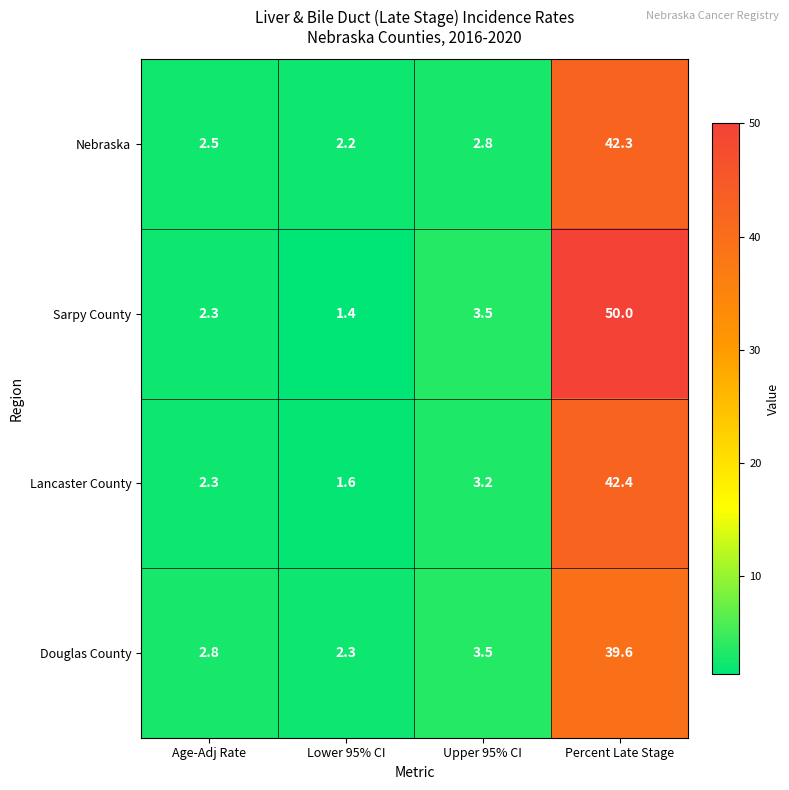

What is the average value of the Lancaster County series?

12.4